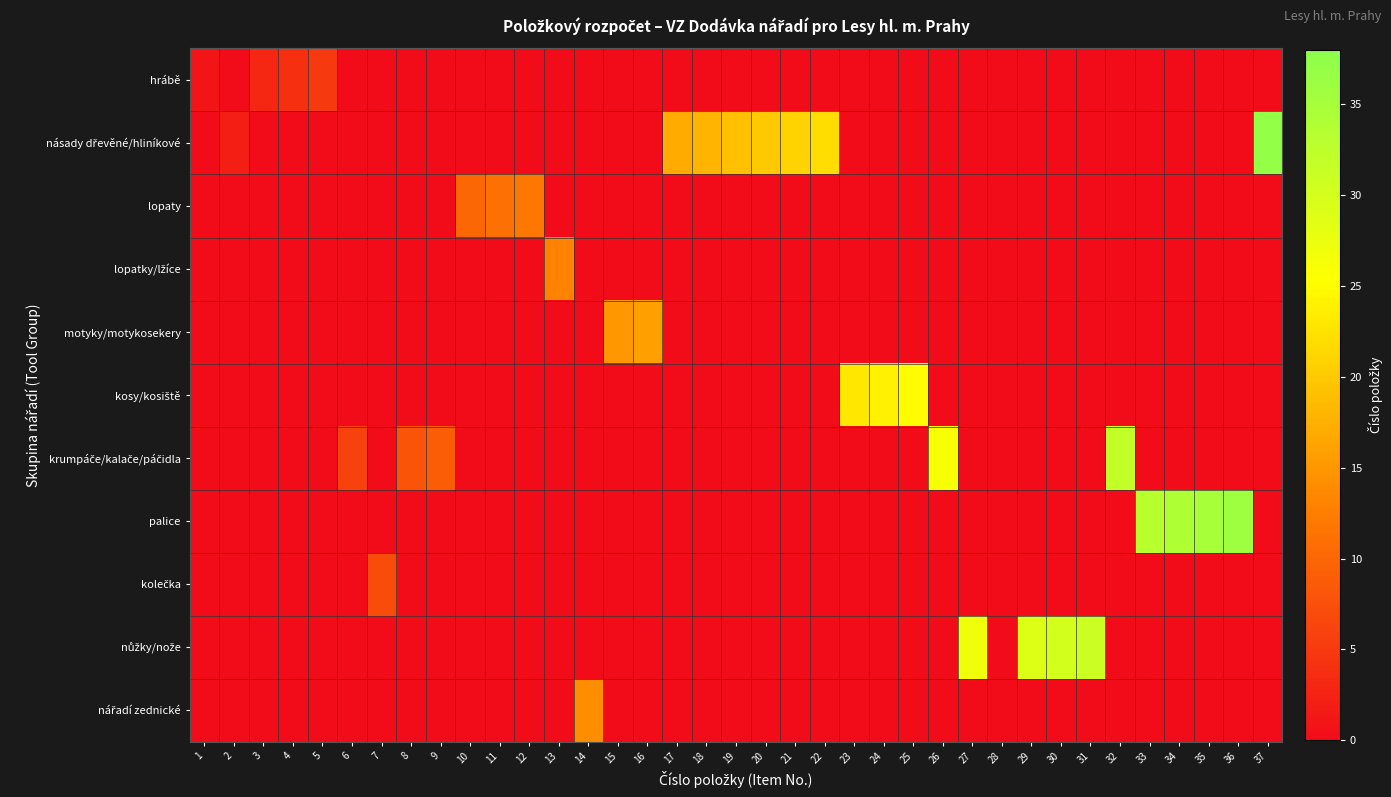

At which category does the chart reach its minimum across all series?

2